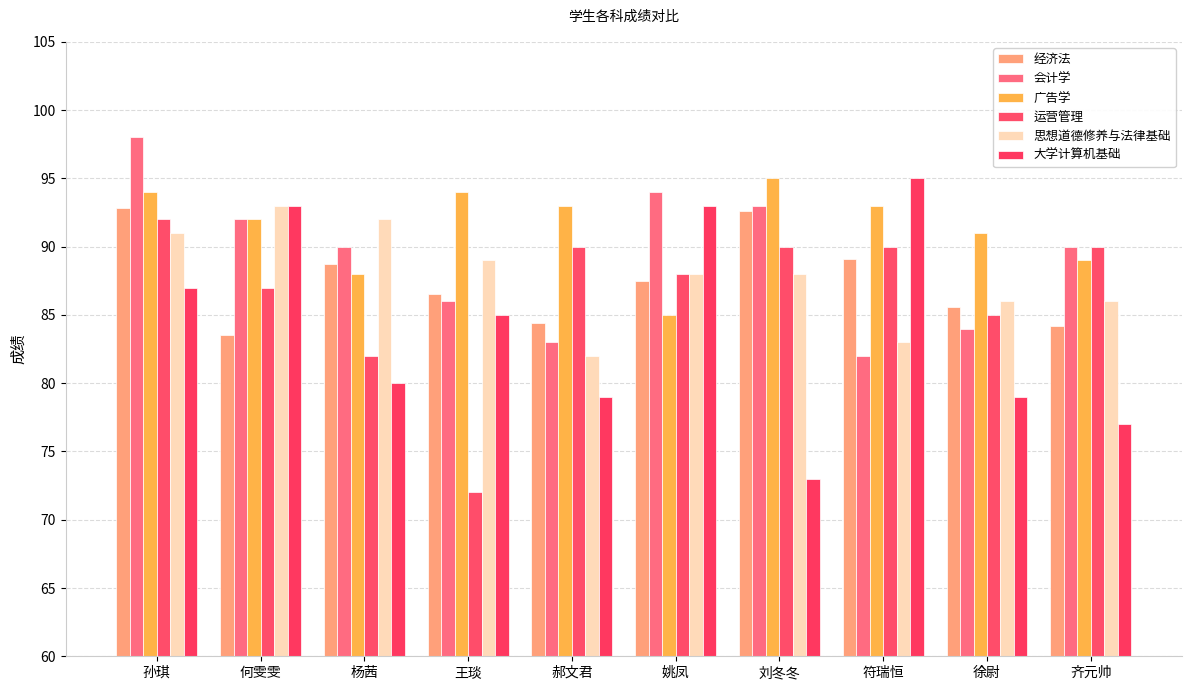

Where is 运营管理 nearest to the value 82?

杨茜